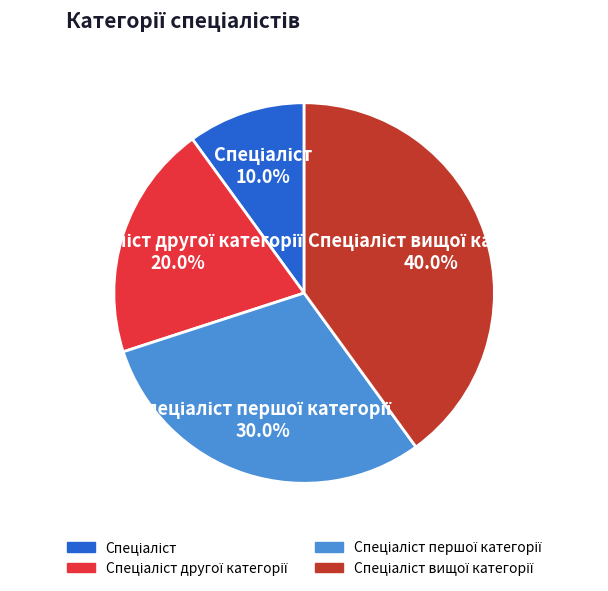

Is there a majority slice in this chart?

No